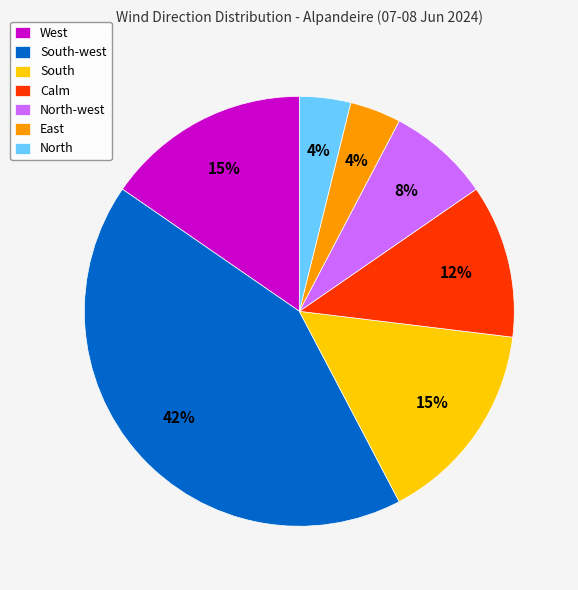

To the nearest percent, what is the average slice percentage?

14%